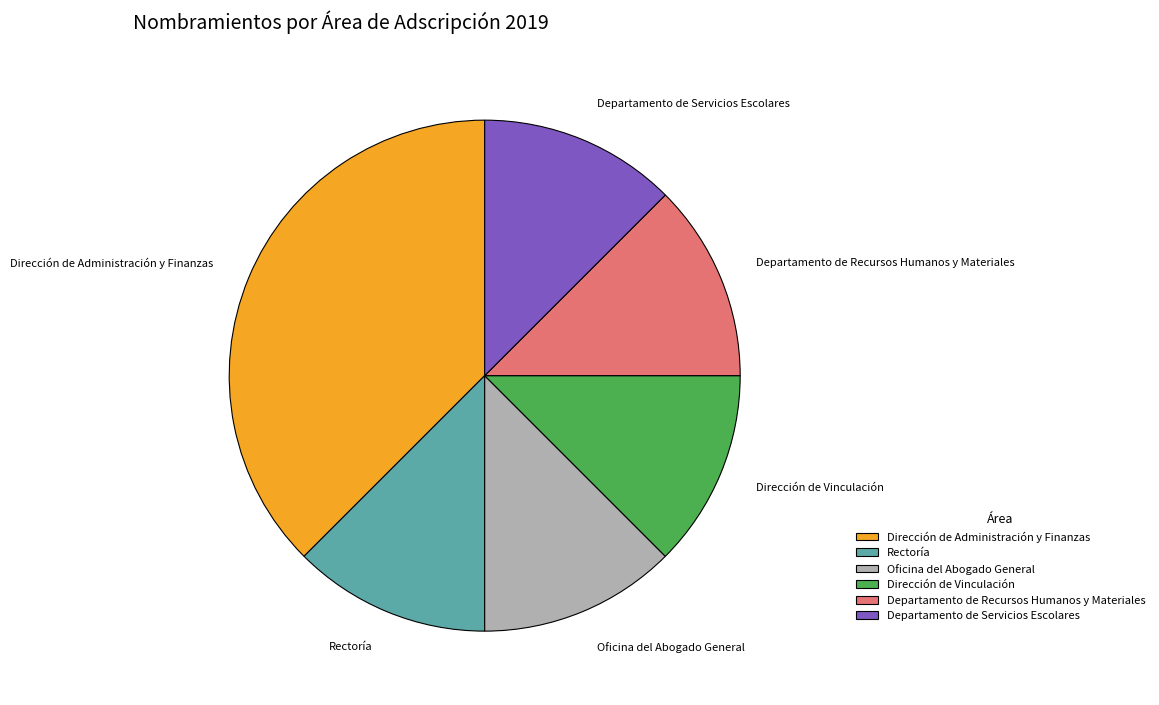

What is the largest slice in the pie chart?

Dirección de Administración y Finanzas